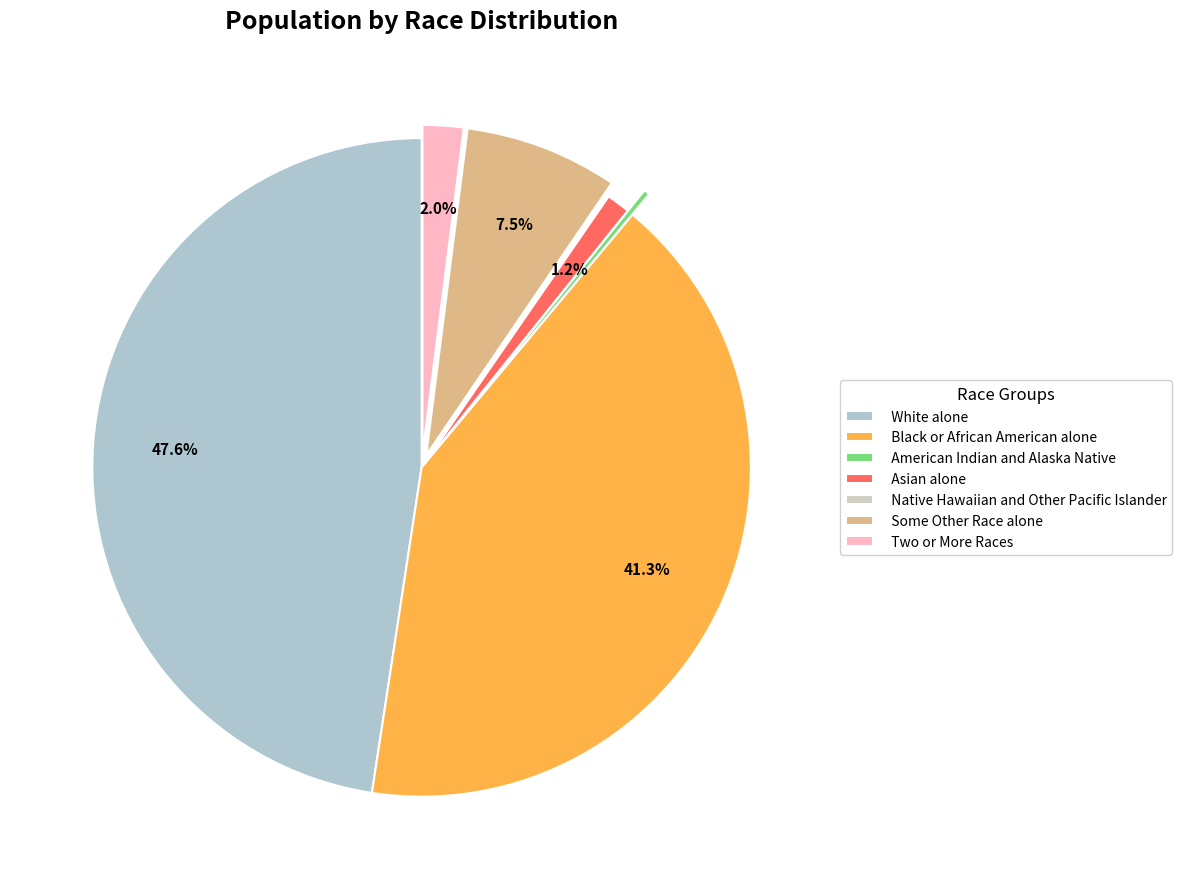

What percentage do Two or More Races and Black or African American alone together represent?

43.4%